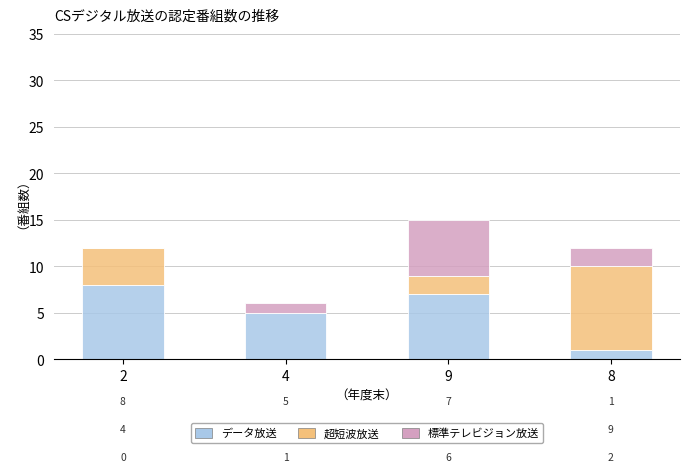

The value of データ放送 at 2 is 8. True or false?

True